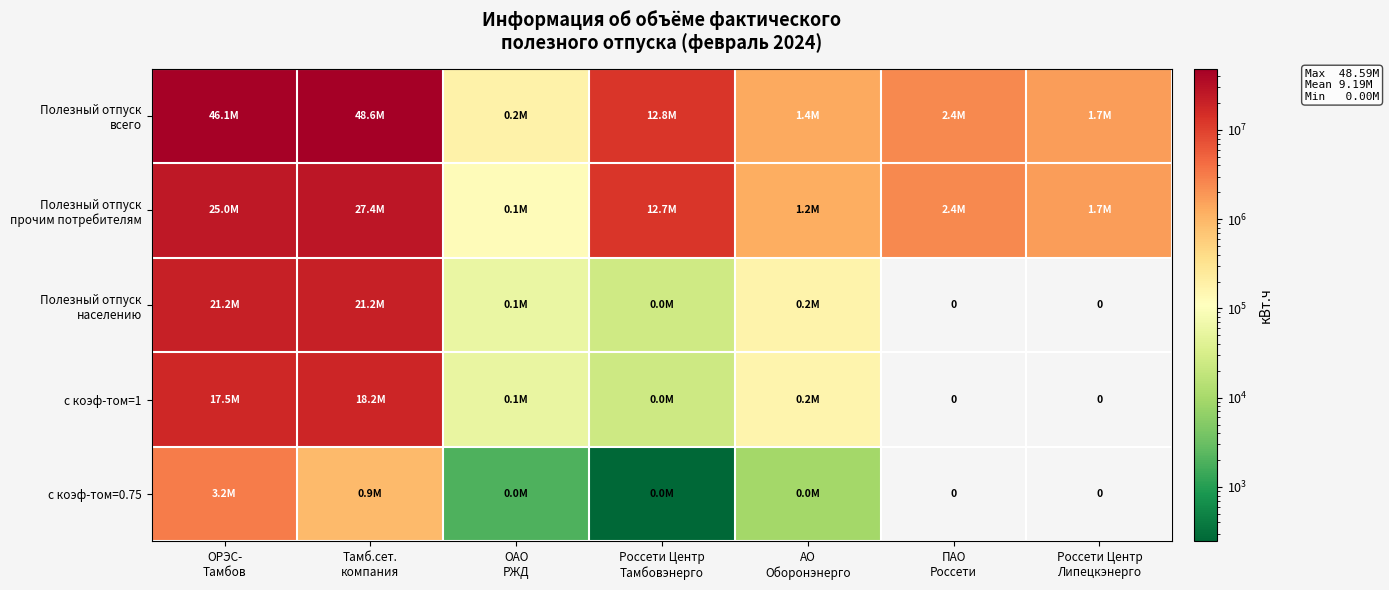

Which series has the largest total across all categories?

Полезный отпуск всего